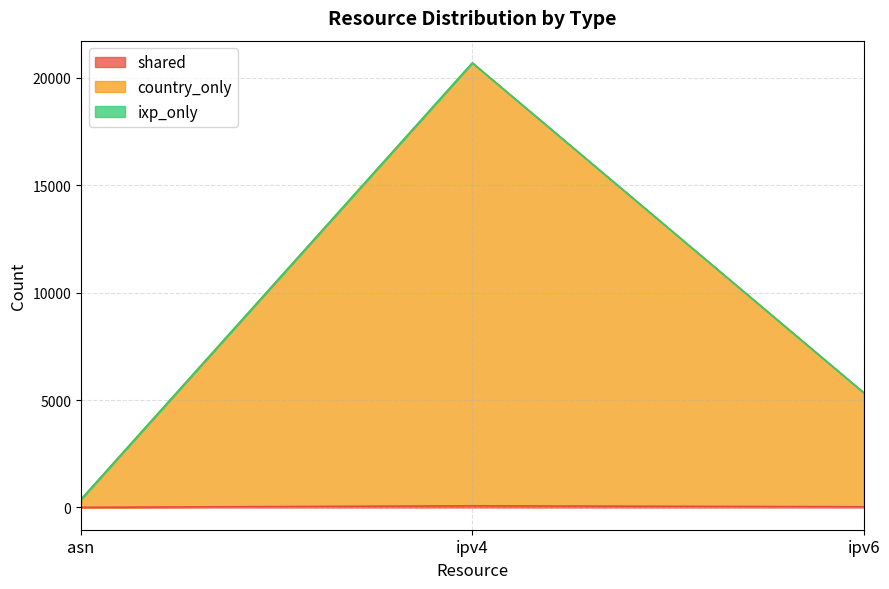

Which series has the largest total across all categories?

country_only